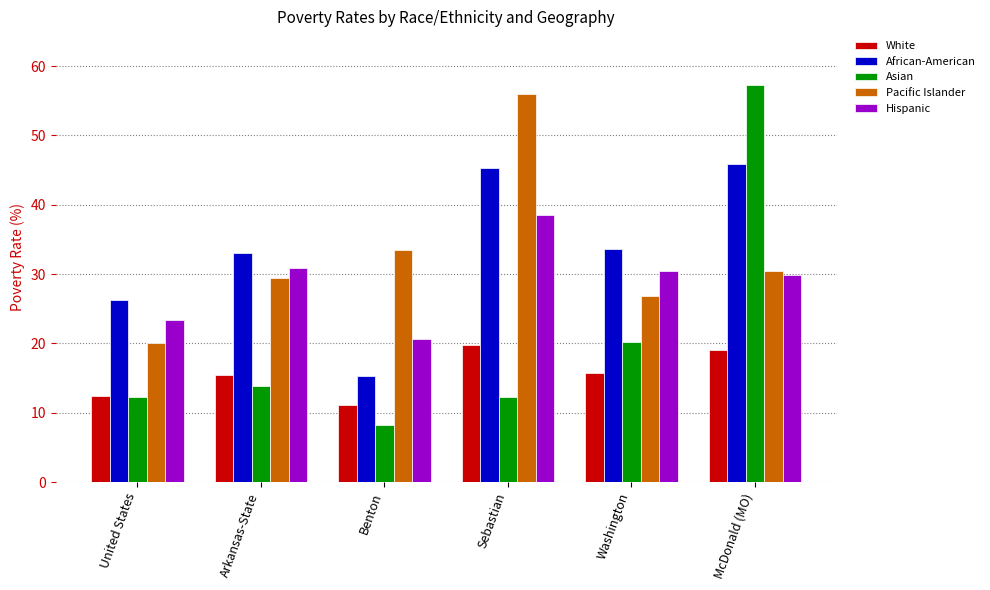

How many bars are there in total?

30